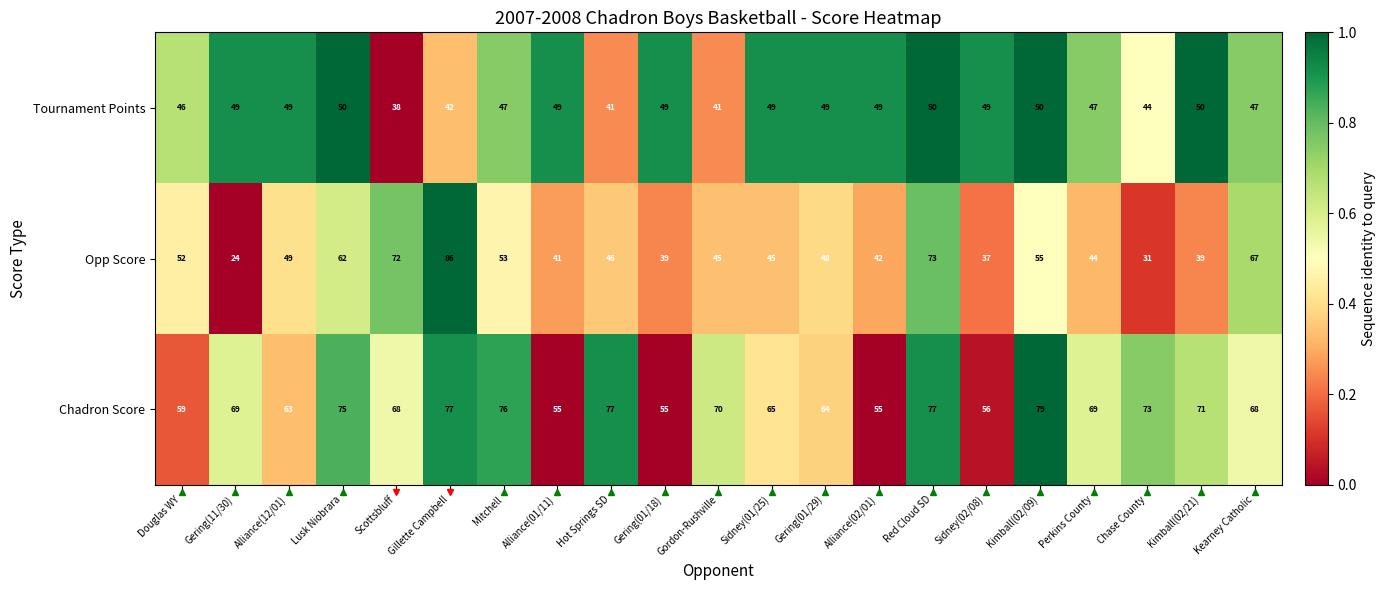

How many data points does each series have?

21